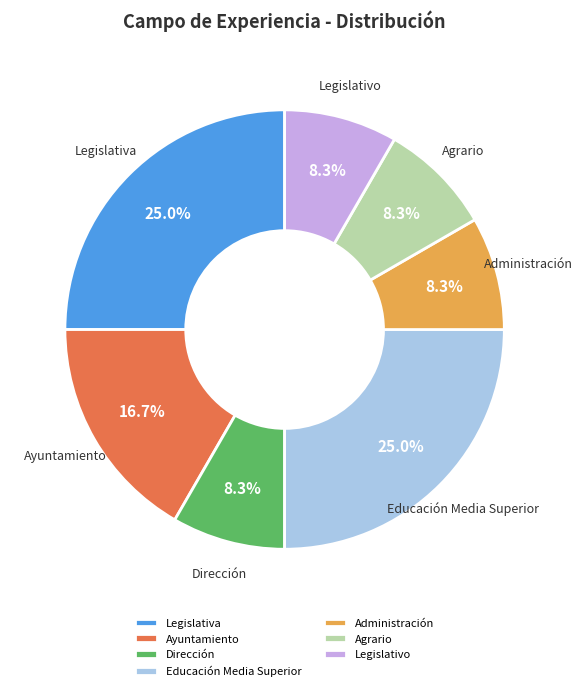

How many slices are in this pie chart?

7